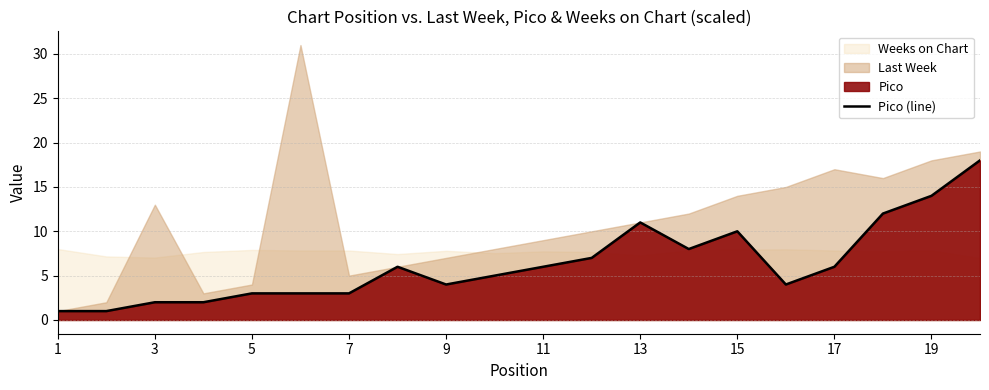

What is the maximum value for Pico (line)?

18